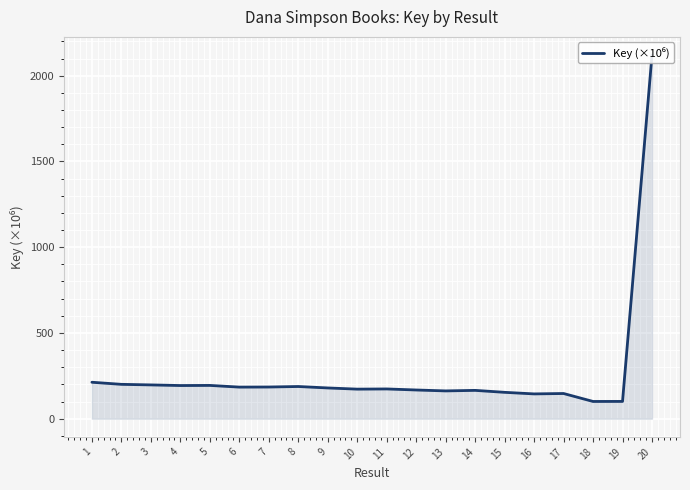

What is the change in value from 1 to 2?

-12.2